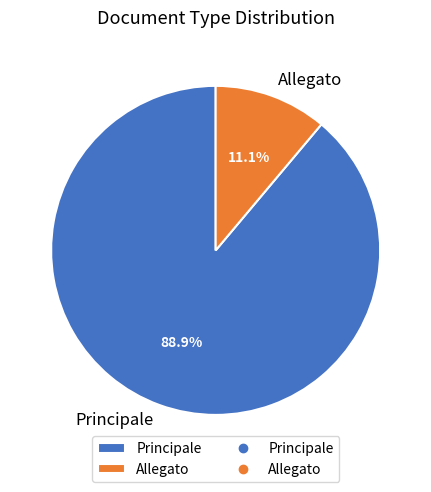

To the nearest percent, what is the average slice percentage?

50%